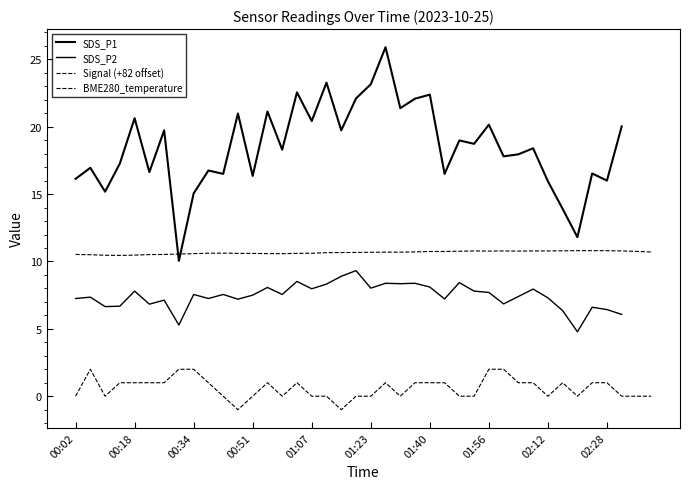

What are all the series names shown in the legend?

SDS_P1, SDS_P2, Signal (+82 offset), BME280_temperature